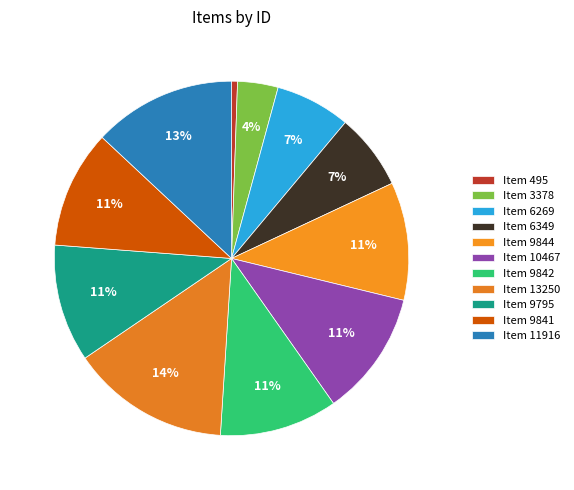

To the nearest percent, what is the difference between the Item 11916 and Item 9844 slice percentages?

2%